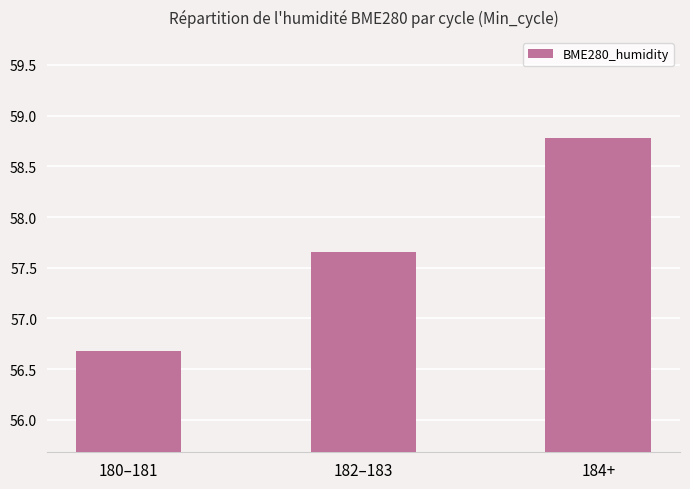

Rank the categories by value from highest to lowest.

184+, 182–183, 180–181